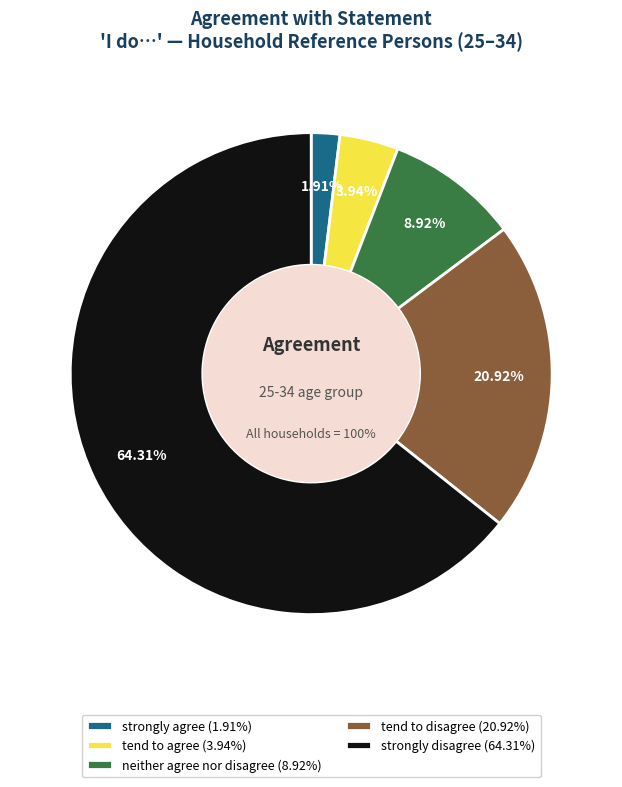

Is tend to disagree the majority of the pie?

No